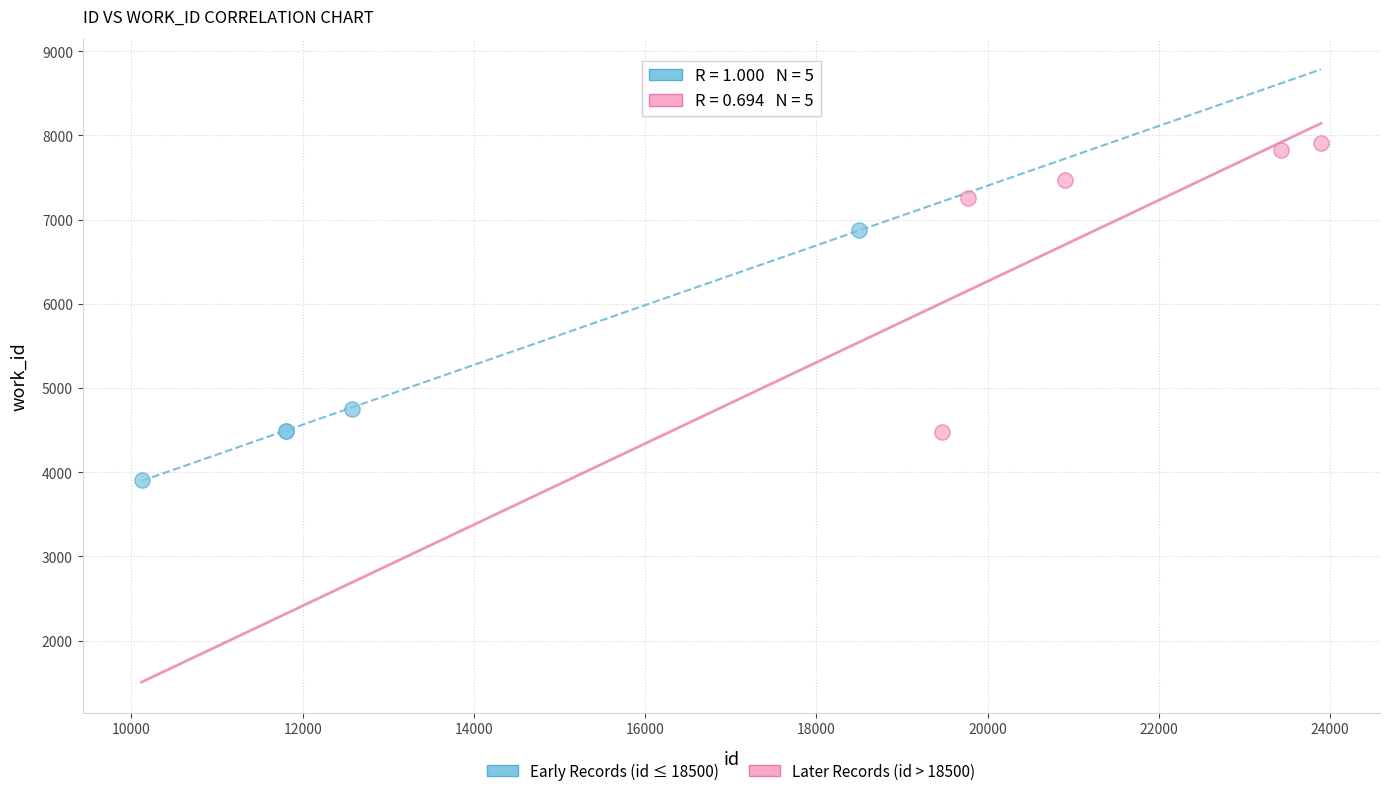

Which series has the largest Y range (max minus min)?

Later Records (id > 18500)